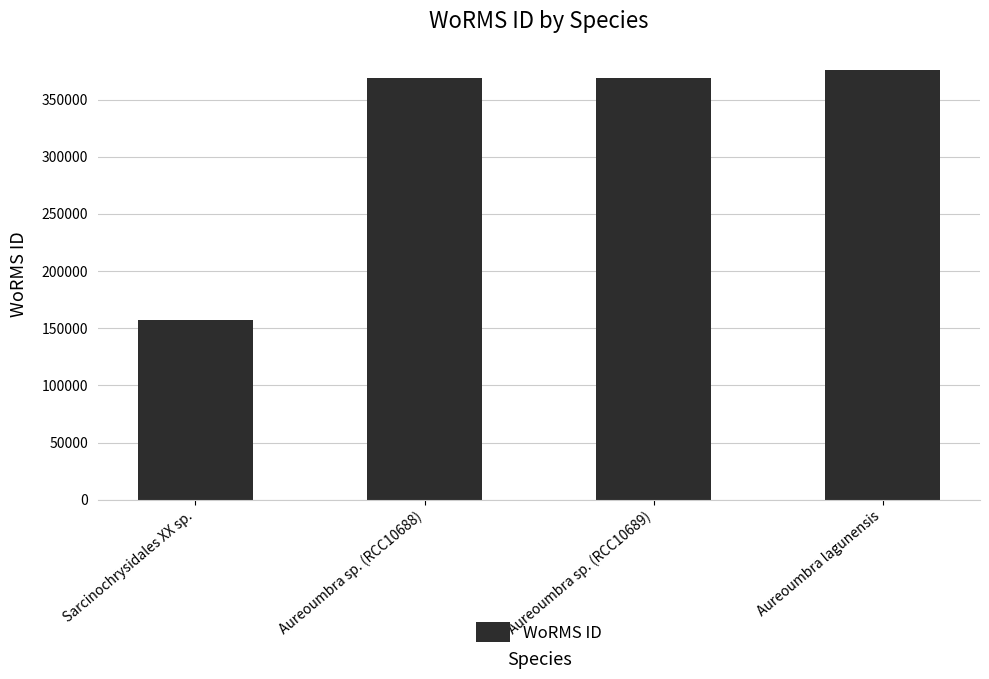

Reading left to right, extract all data points from this chart.

Sarcinochrysidales XX sp.=157466	Aureoumbra sp. (RCC10688)=369378	Aureoumbra sp. (RCC10689)=369378	Aureoumbra lagunensis=375701